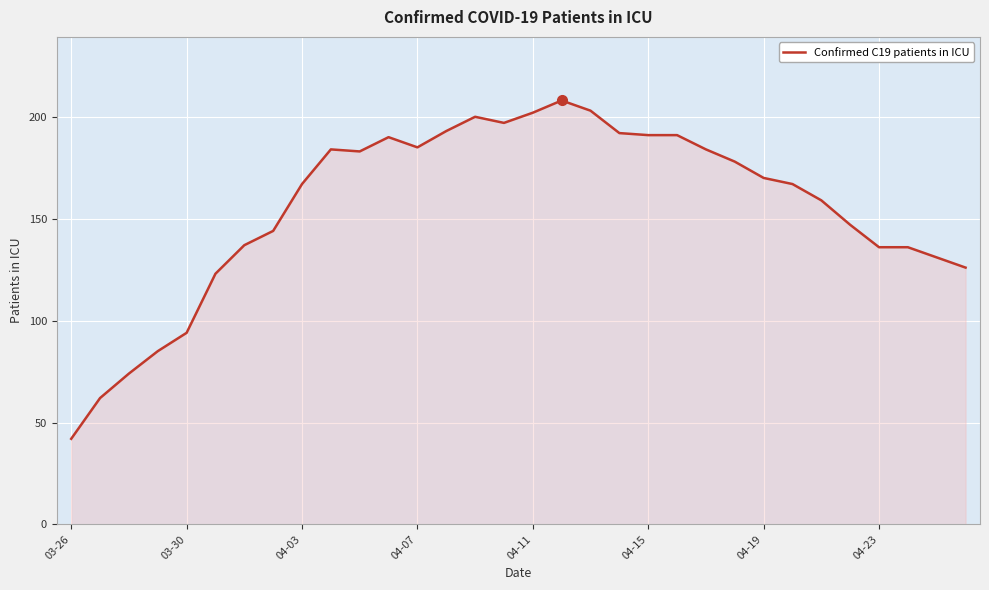

What is the smallest value displayed?

42